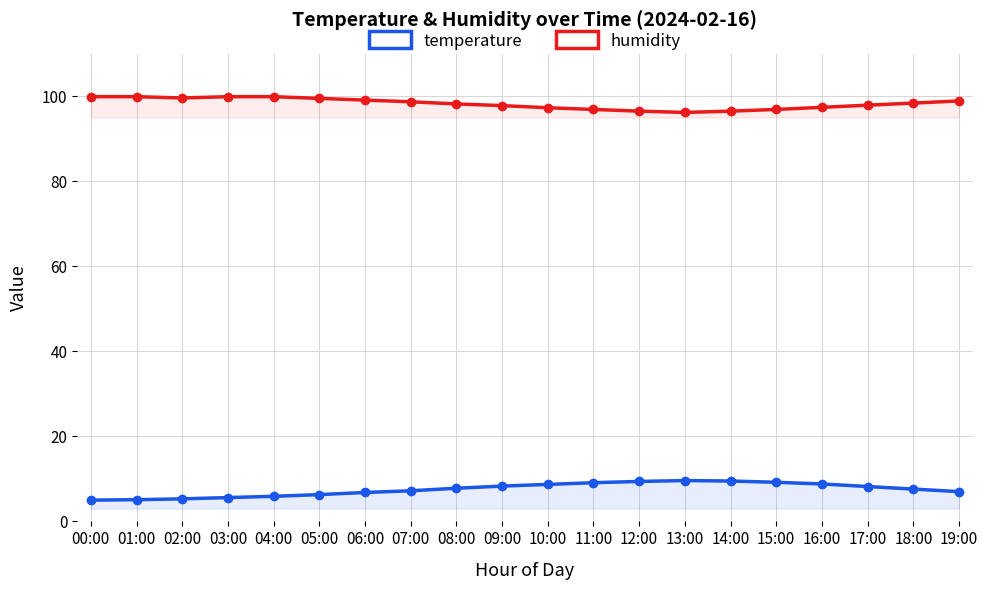

Rank the series at 14:00 from lowest to highest value.

temperature, humidity